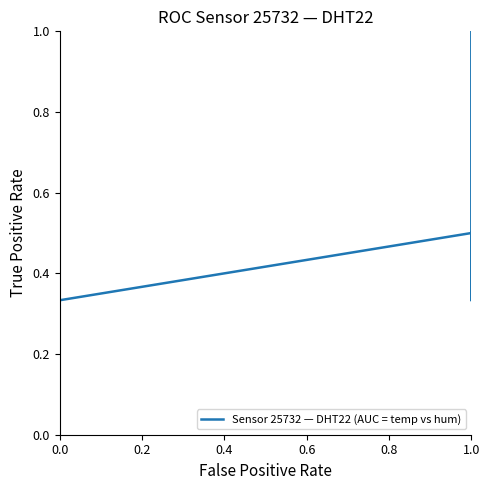

Is this an area chart (filled region under the line)?

No